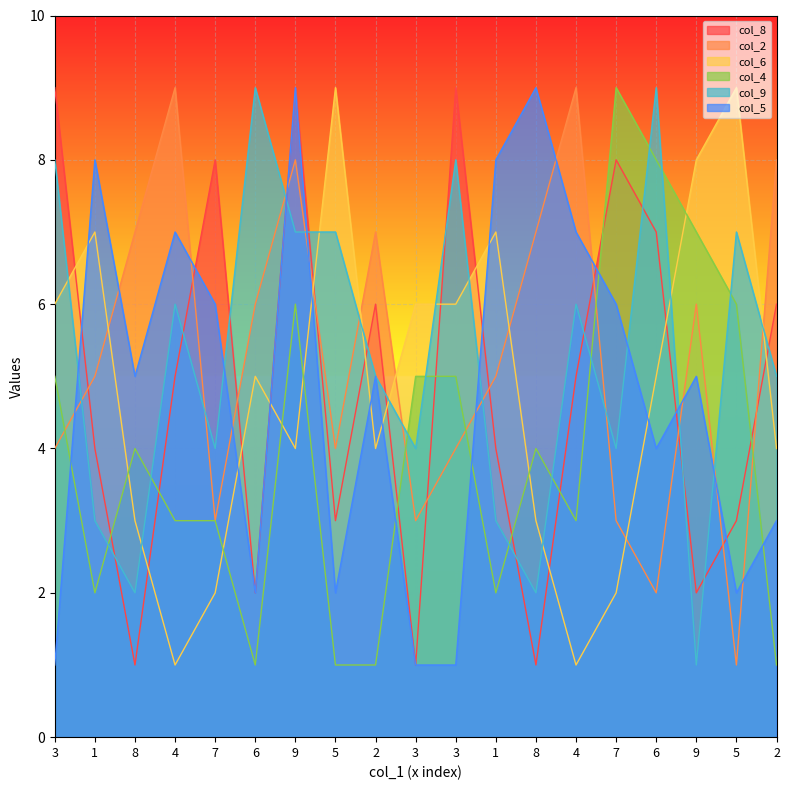

True or false: col_4 has a value of 8 at 6.

True